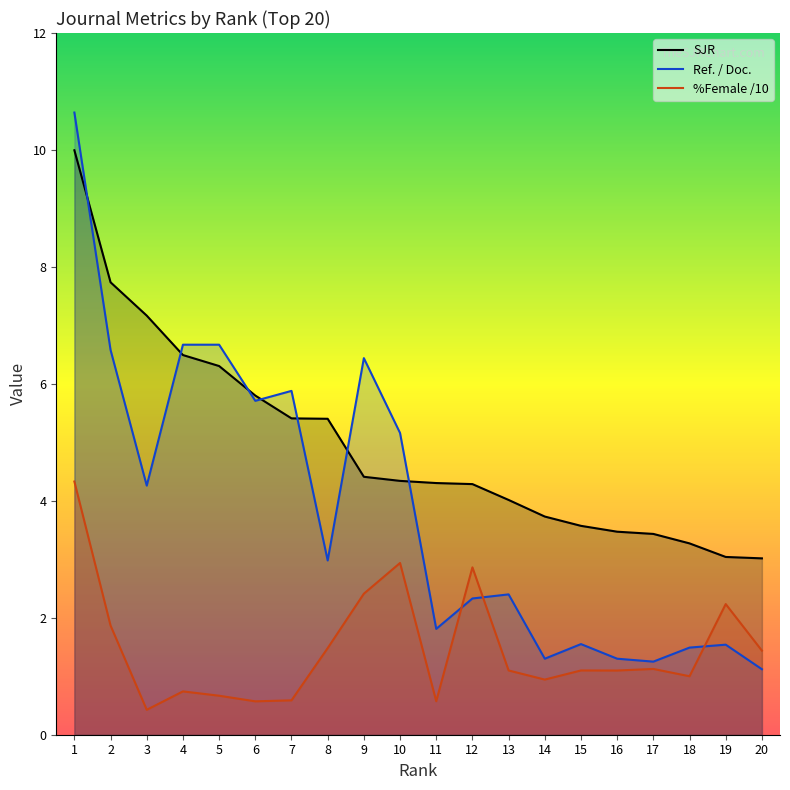

Reading right to left, transcribe all the data shown in this chart.

SJR: 20=3.0	19=3.0	18=3.3	17=3.4	16=3.5	15=3.6	14=3.7	13=4.0	12=4.3	11=4.3	10=4.3	9=4.4	8=5.4	7=5.4	6=5.8	5=6.3	4=6.5	3=7.2	2=7.7	1=10.0
Ref. / Doc.: 20=1.1	19=1.5	18=1.5	17=1.2	16=1.3	15=1.6	14=1.3	13=2.4	12=2.3	11=1.8	10=5.2	9=6.4	8=3.0	7=5.9	6=5.7	5=6.7	4=6.7	3=4.3	2=6.6	1=10.6
%Female /10: 20=1.4	19=2.2	18=1.0	17=1.1	16=1.1	15=1.1	14=0.9	13=1.1	12=2.9	11=0.6	10=2.9	9=2.4	8=1.5	7=0.6	6=0.6	5=0.7	4=0.7	3=0.4	2=1.9	1=4.3